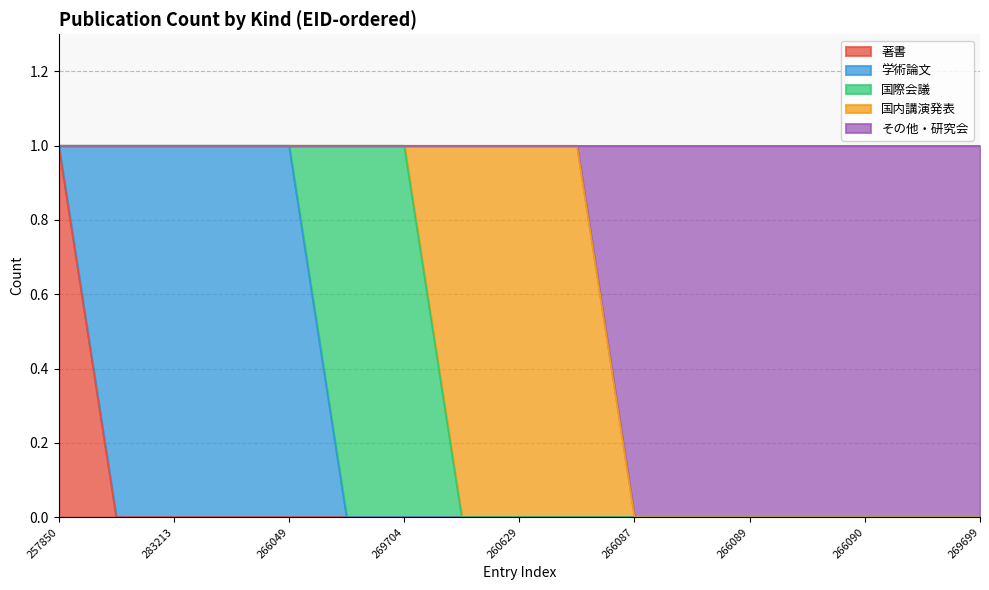

Does the chart display data point markers on the line(s)?

No